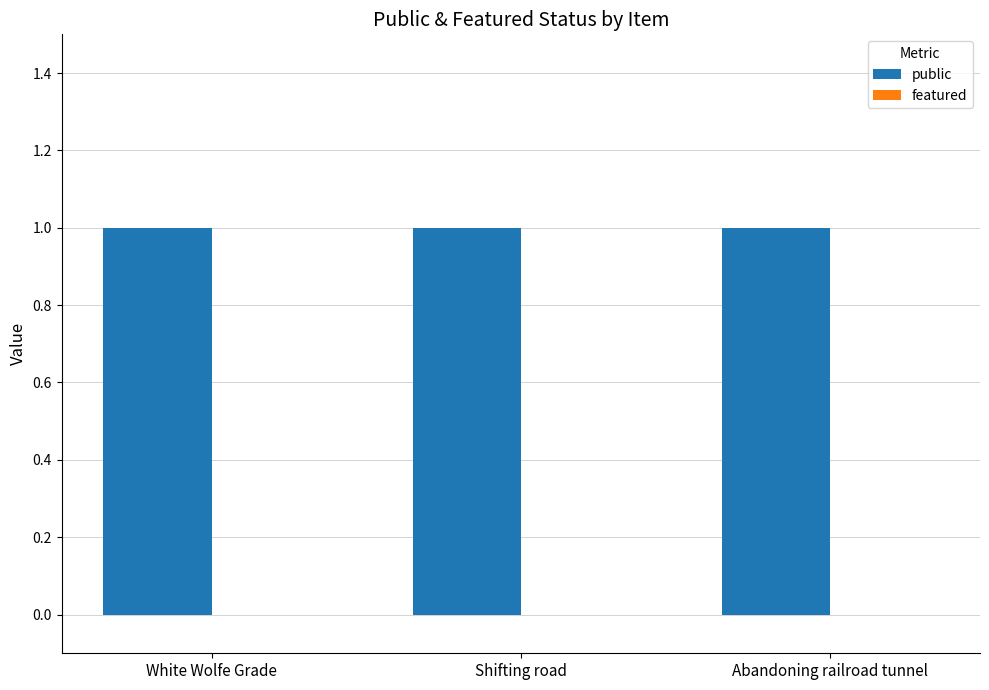

What is the label of the 1st bar from the left?

White Wolfe Grade